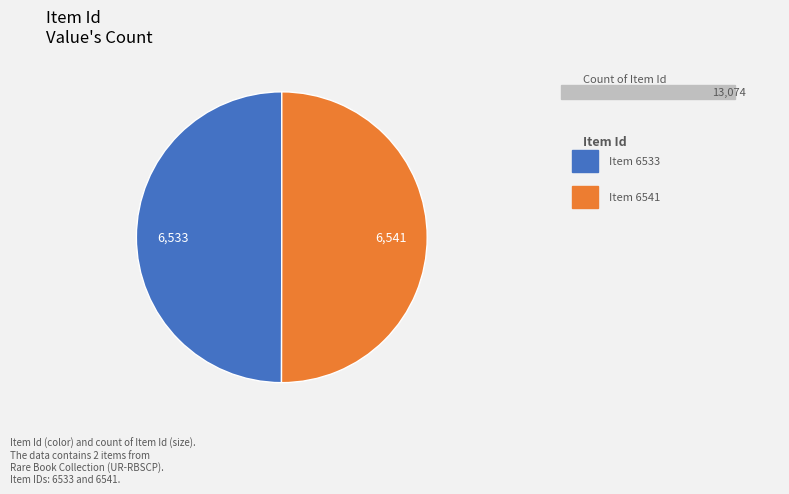

How many slices are in this pie chart?

2